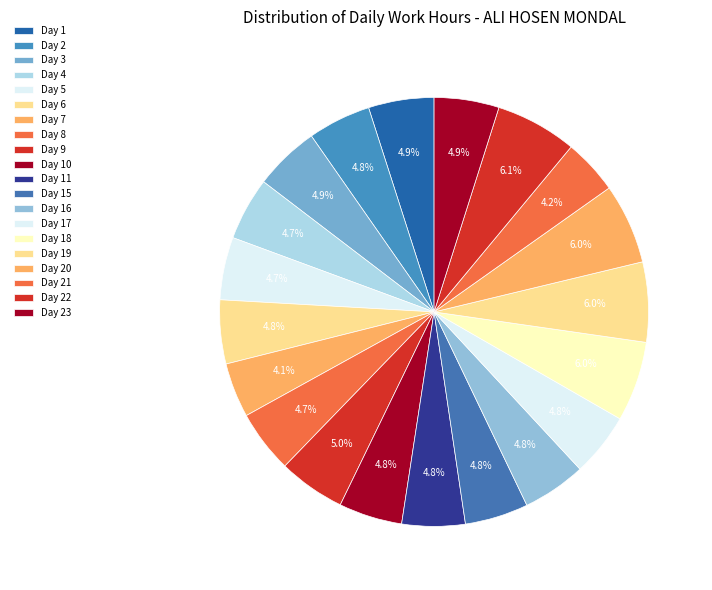

Count the number of slices in the pie.

20